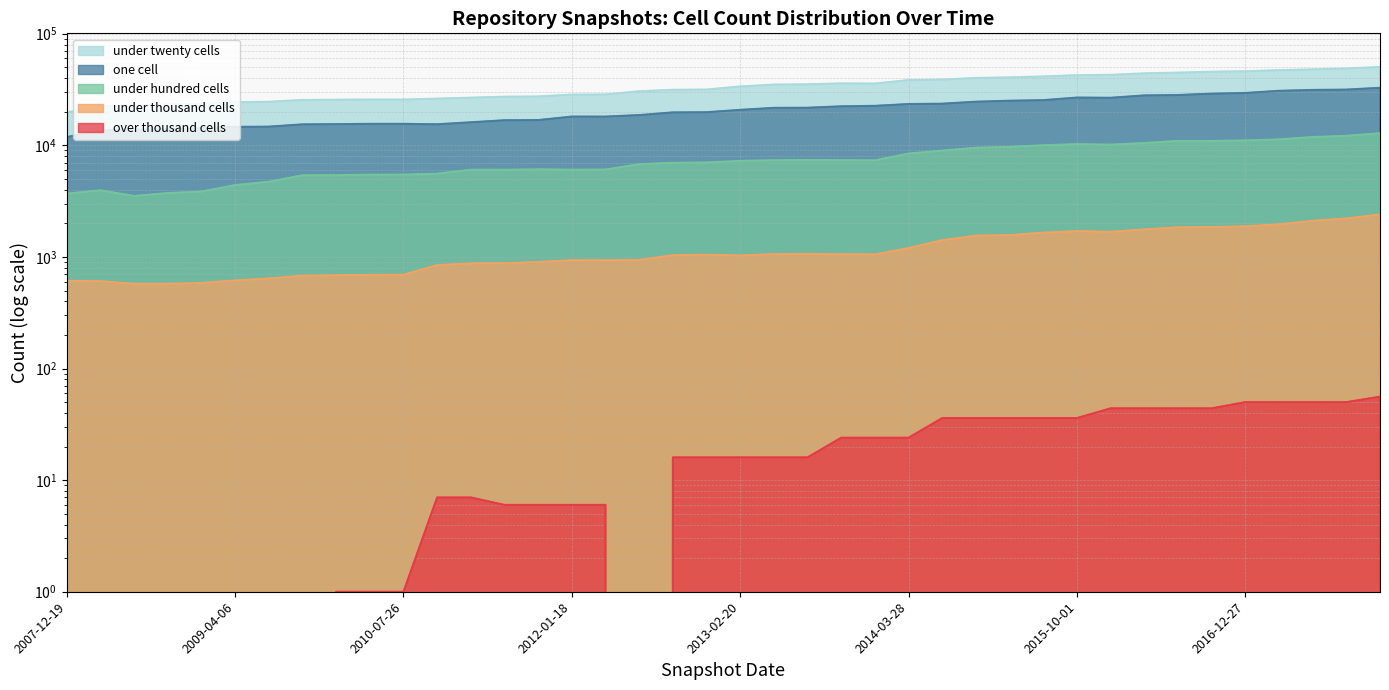

What position from the right is 2008-12-17?

36